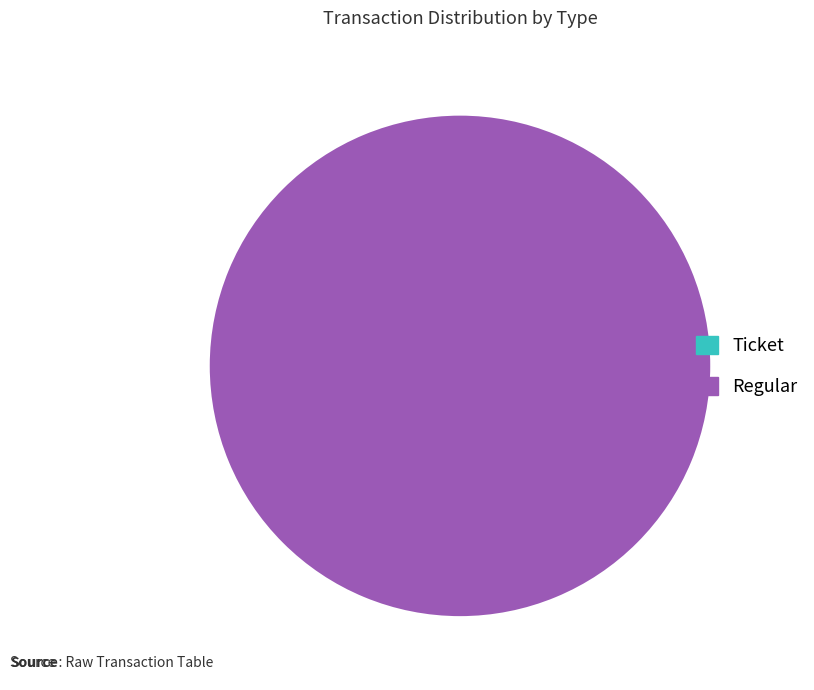

Which slice is the smallest?

Ticket (direction=-1, io_index=0)